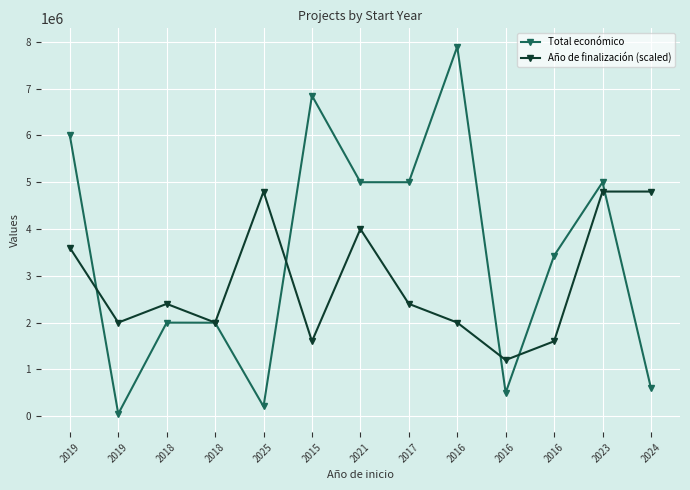

Rank the series by their average value, from highest to lowest.

Total económico, Año de finalización (scaled)